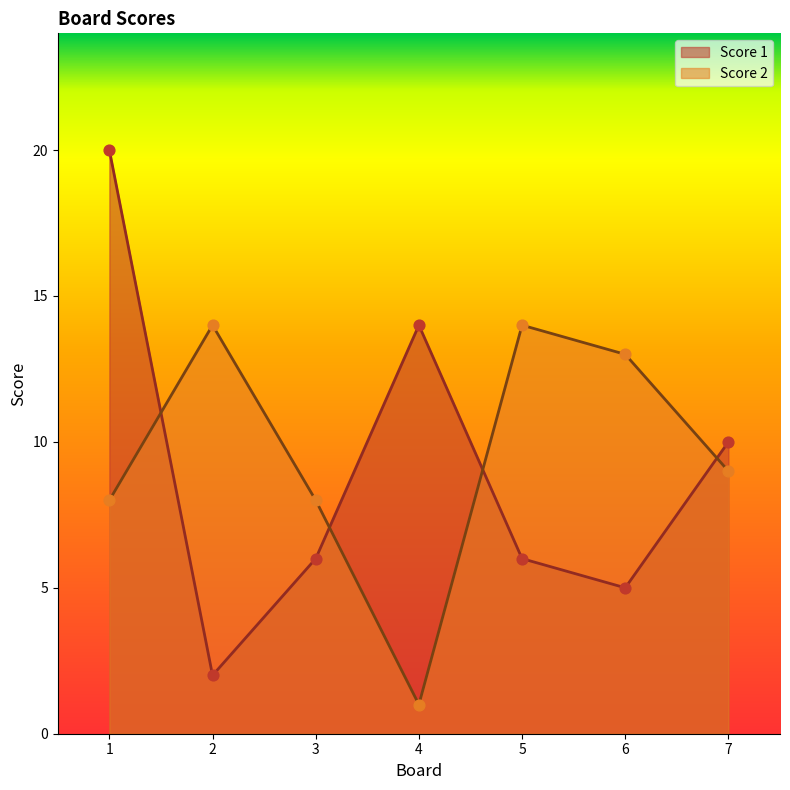

What is the total value across all series at 7?

19